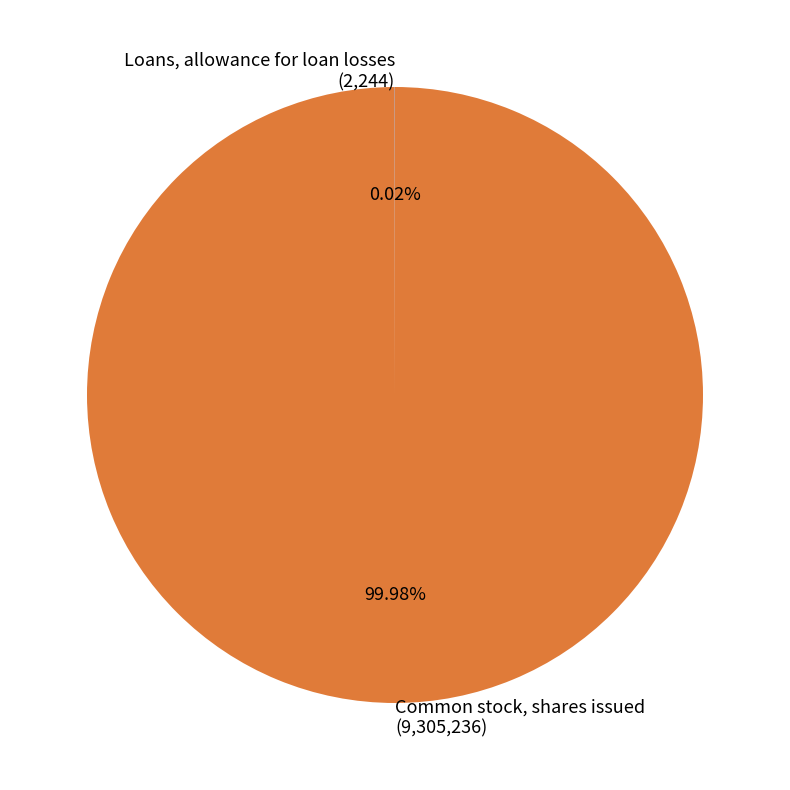

Is there a majority slice in this chart?

Yes